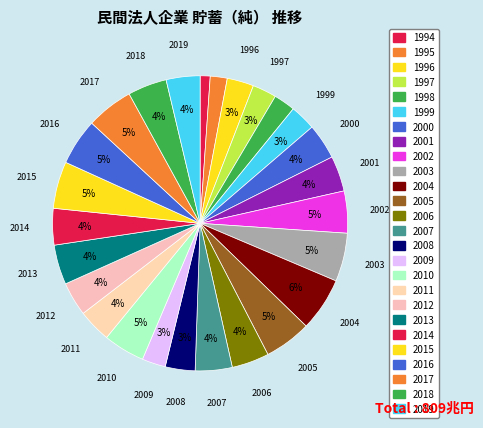

To the nearest percent, what is the combined percentage of 1995 and 1994?

3%